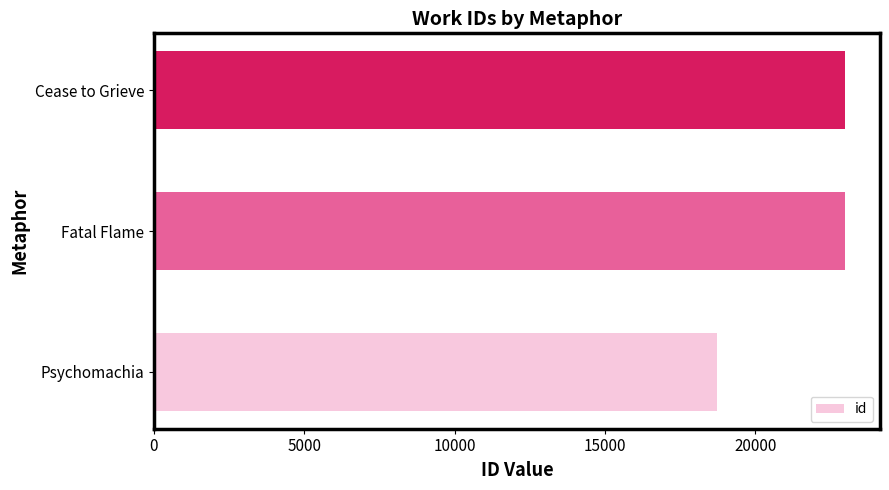

At which label is the value closest to 20856?

Fatal Flame